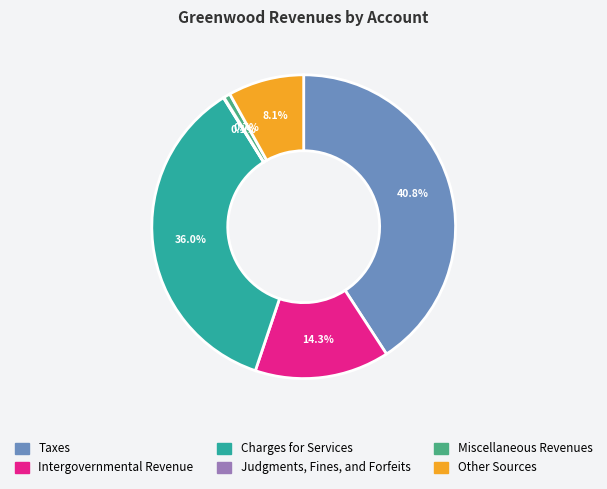

Combined, do Charges for Services and Miscellaneous Revenues account for over 50%?

No